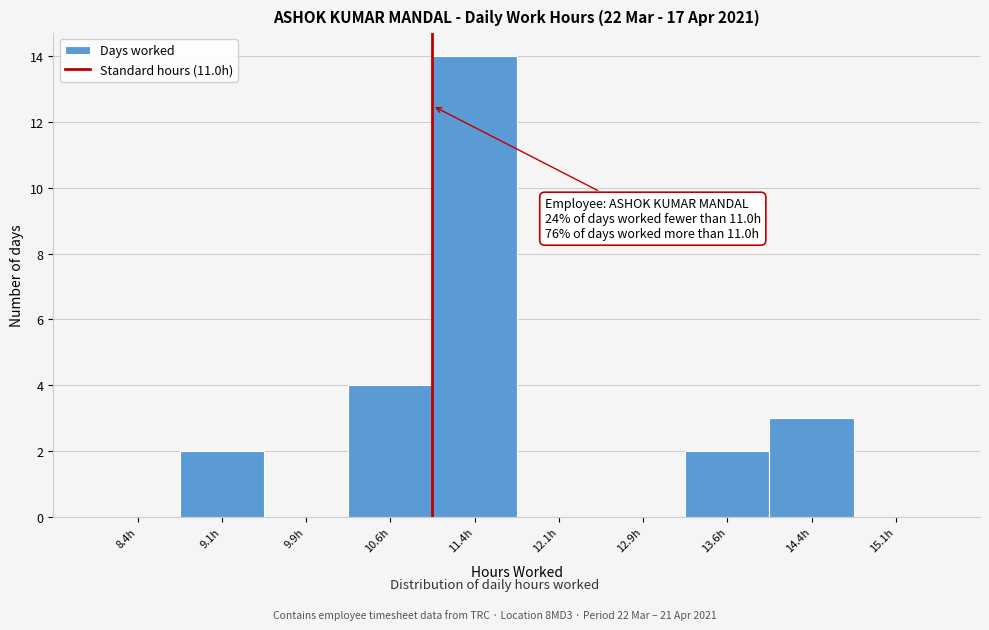

Which range on the x-axis has the tallest bar?

11.00 to 11.75